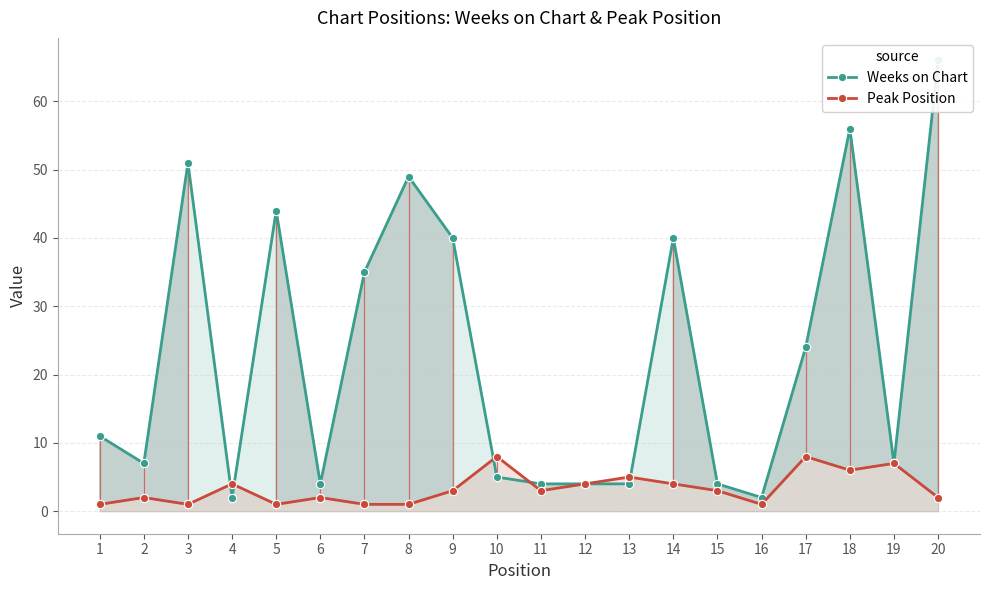

How many series are shown in this chart?

2